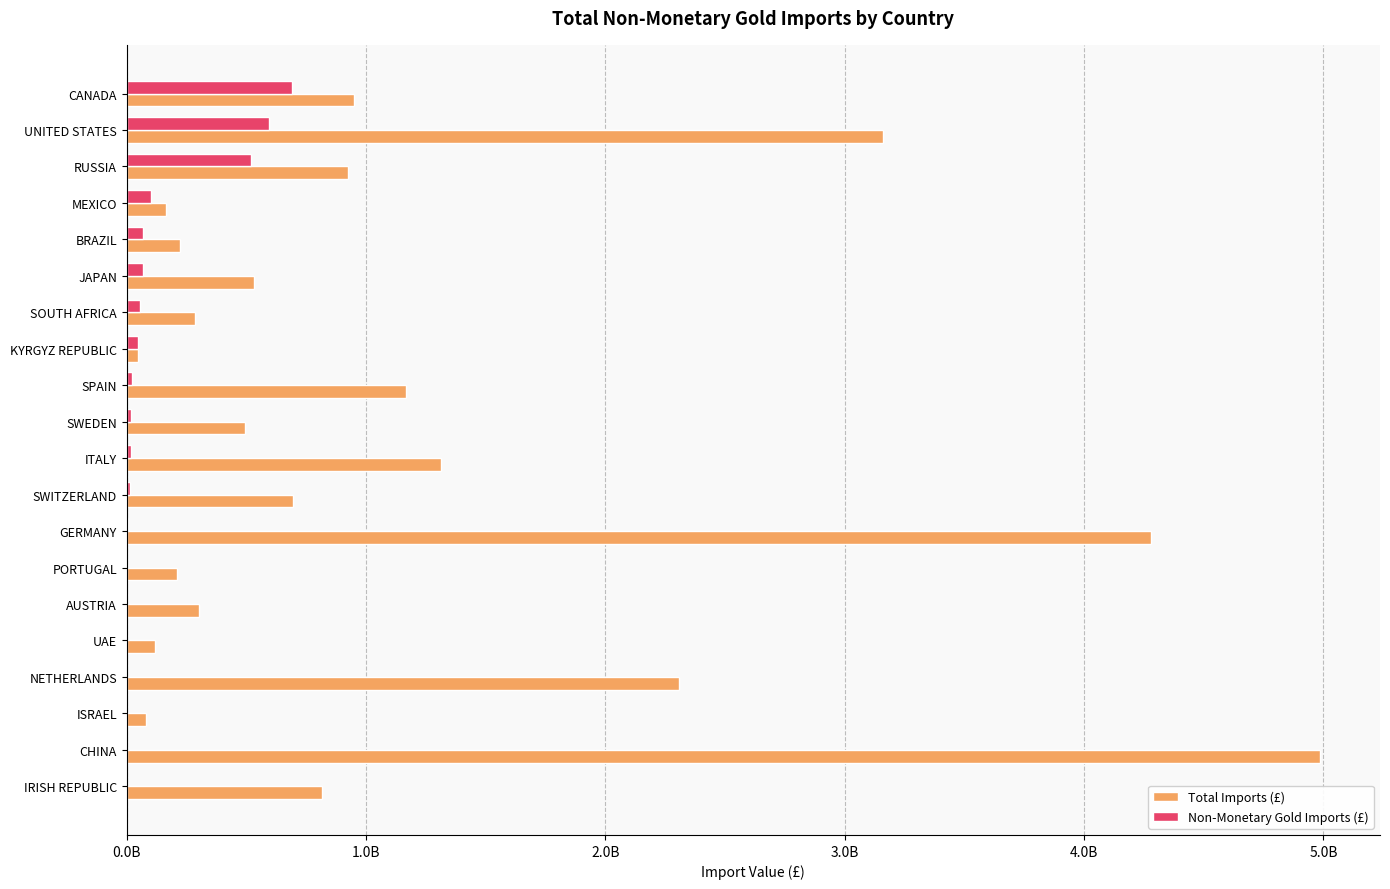

At which category is the sum across all series the highest?

CHINA